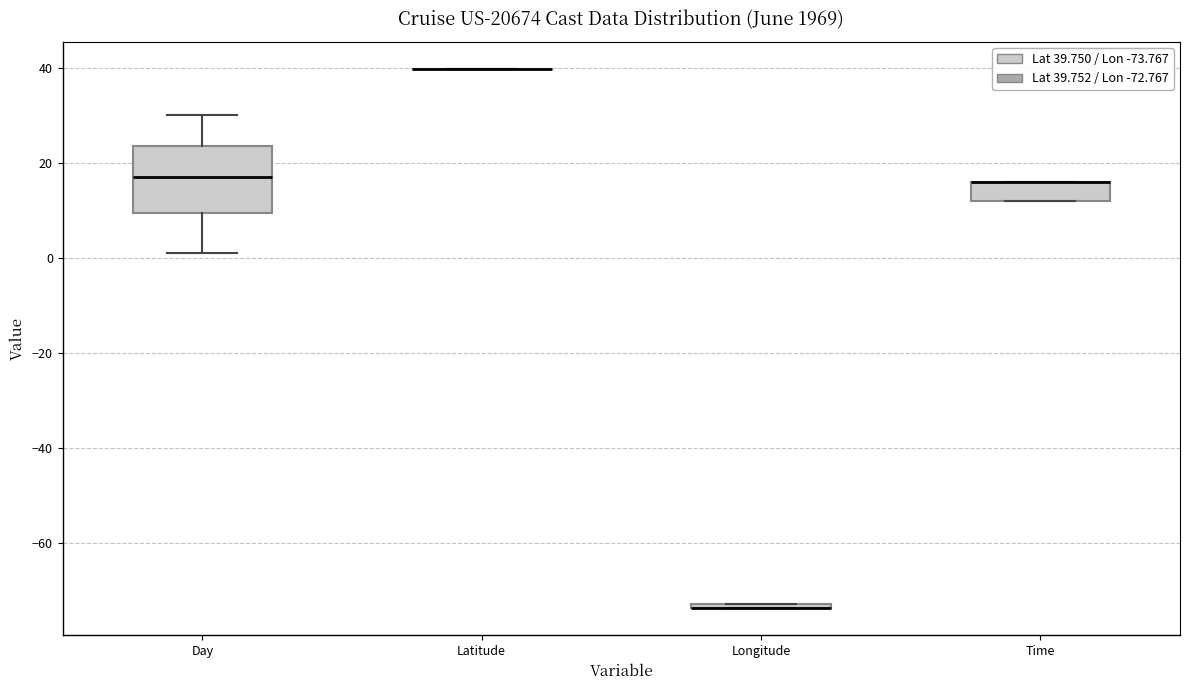

Comparing the boxes themselves (not the whiskers), which one is the tallest?

Day